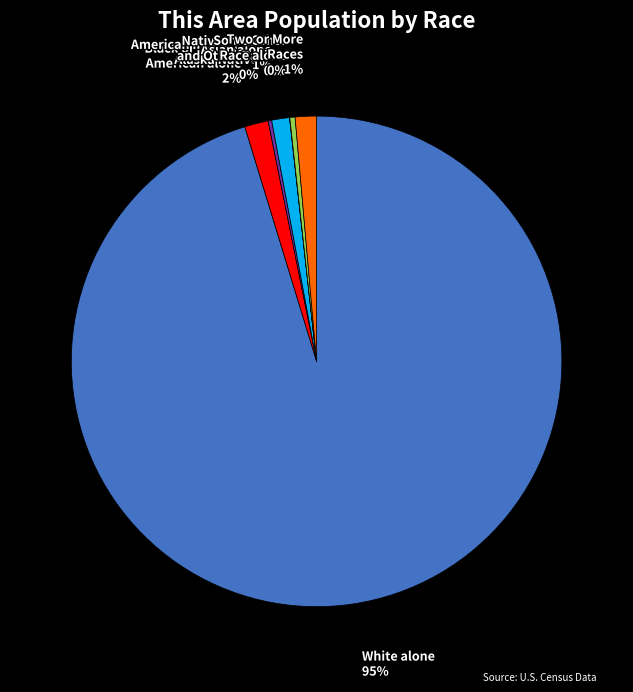

Is it true that Some Other Race alone is 8% of the pie?

False